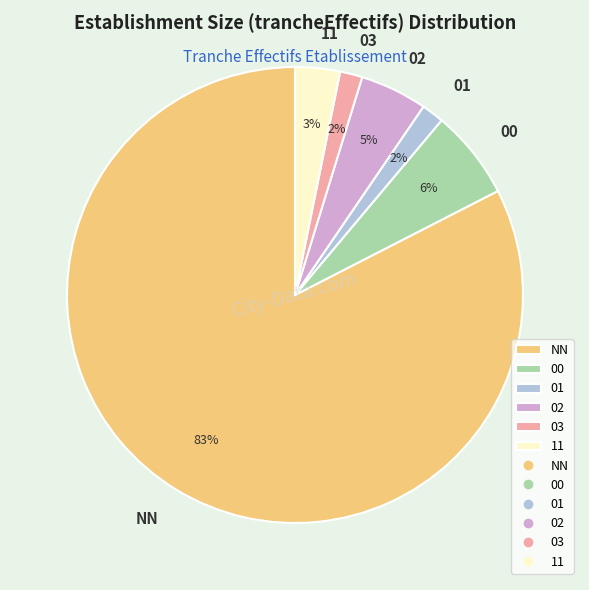

To the nearest percent, what percentage of the pie is 02?

5%